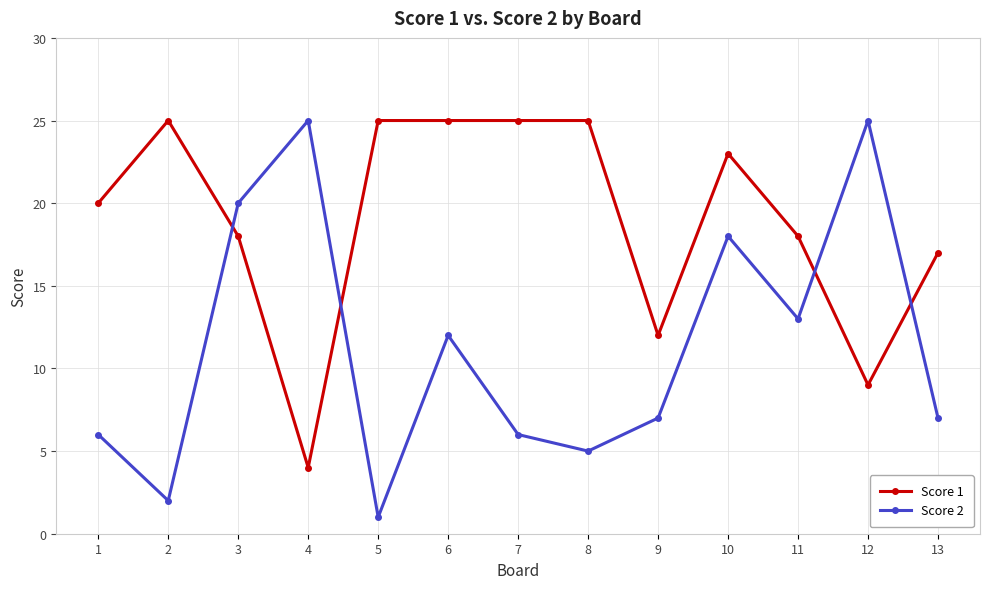

True or false: Score 1 has a value of 17 at 13.

True